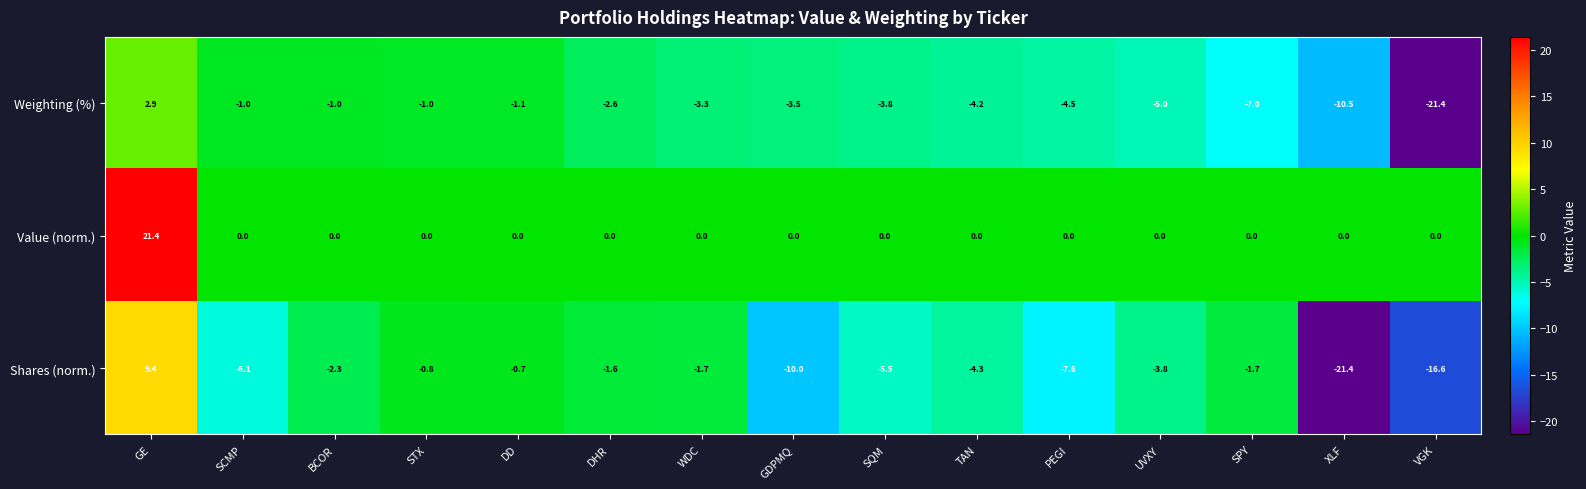

True or false: Shares (norm.) has a value of -3.0 at SCMP.

False